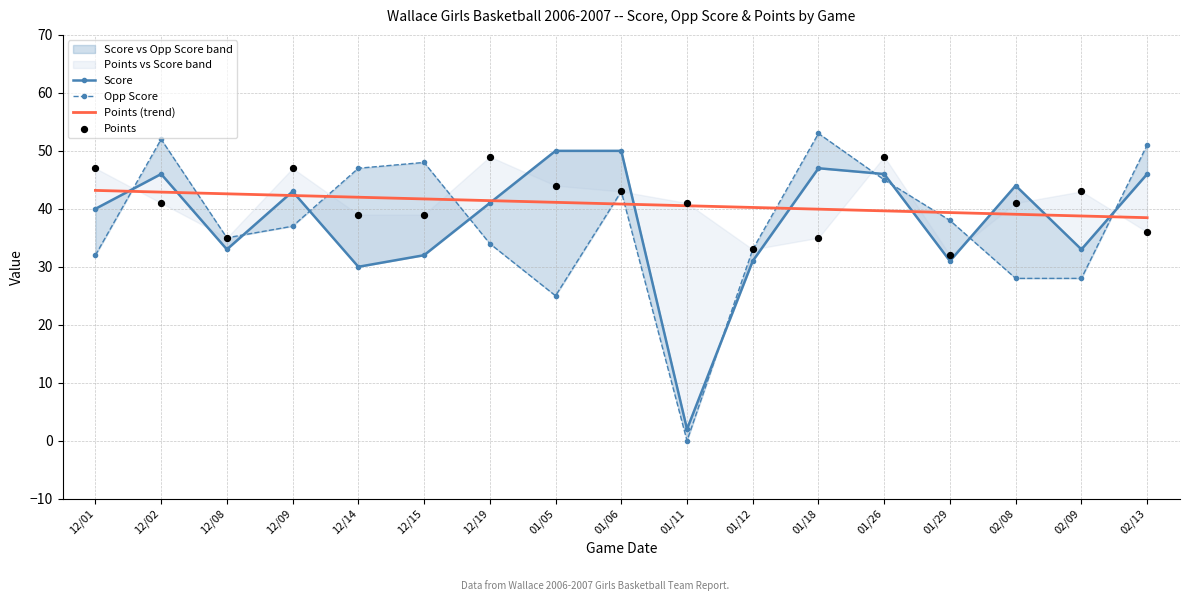

Is the value of Points at 02/13 greater than the value of Score at 01/18?

No